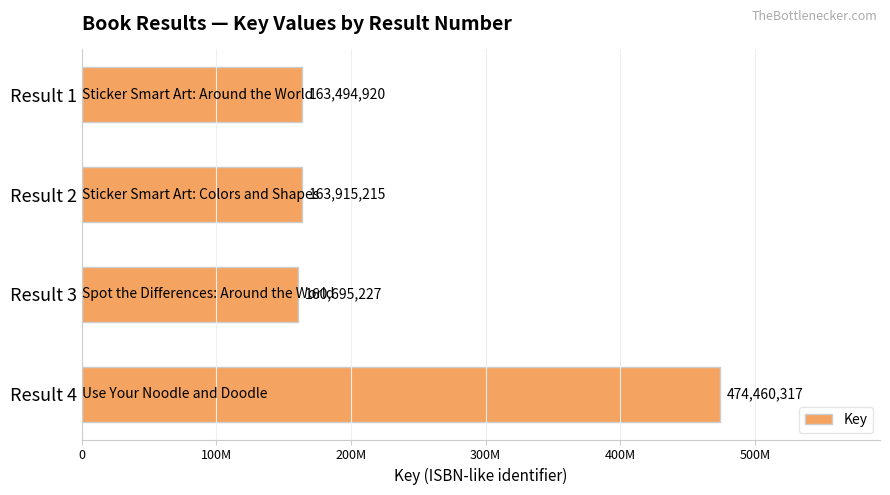

What is the minimum value shown in the chart?

160695227